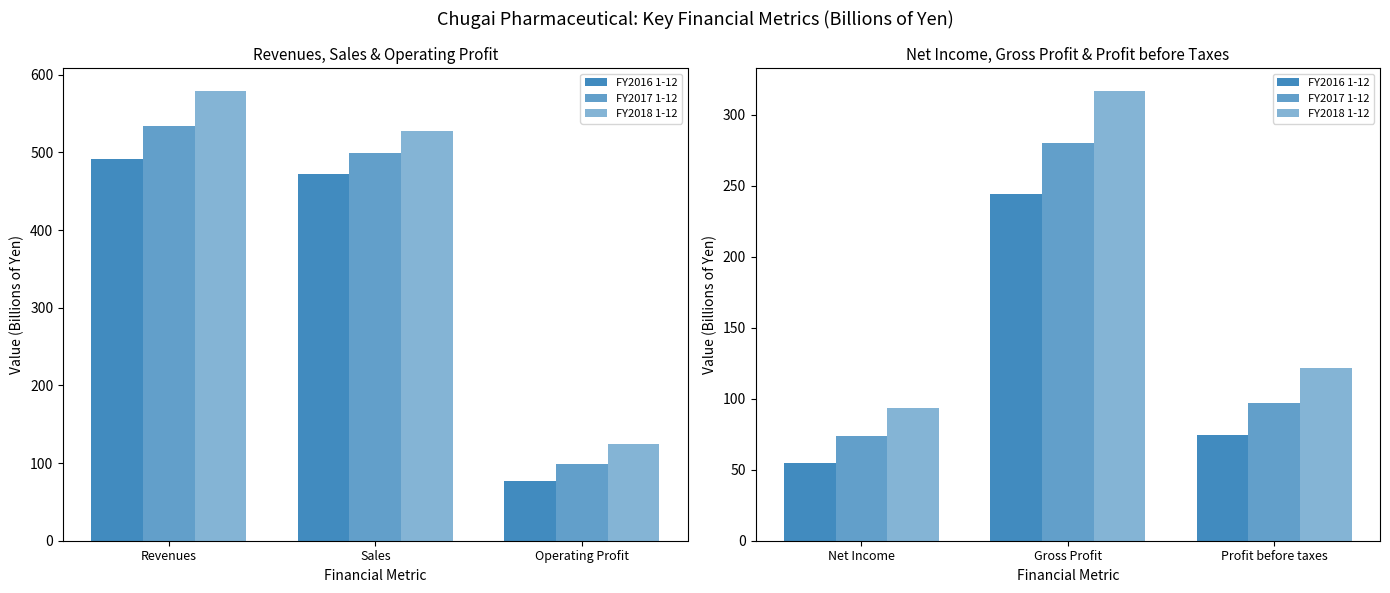

What is the value of the FY2017 1-12 bar at the 1st from the left?

73.5